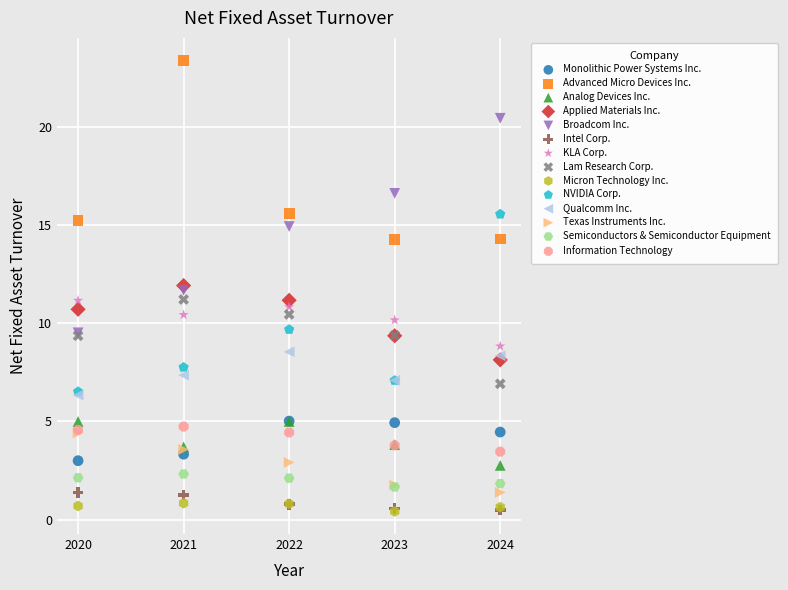

In the Advanced Micro Devices Inc. series, what Y value is closest to 18?

15.6